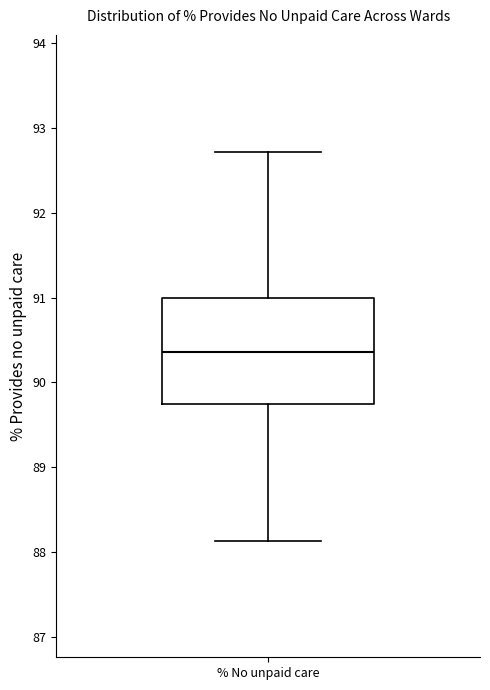

Transcribe this box plot: give where the median line is, the range the box spans, and where the two whiskers end, as read against the y-axis. The values are not printed on the chart, so give them approximately, as read against the axis.

median 90.4, box 89.7 to 91.0, whiskers 88.1 to 92.7